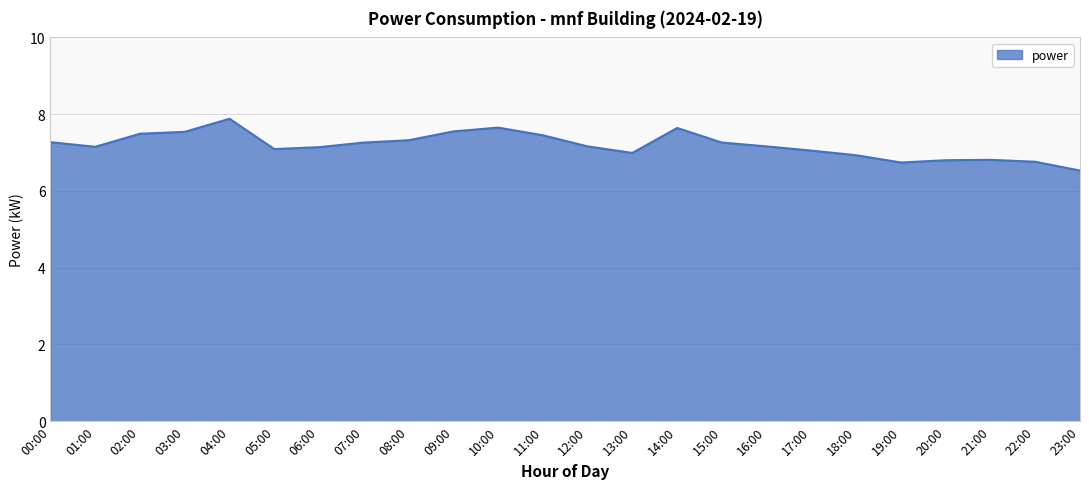

What position from the right is 15:00?

9